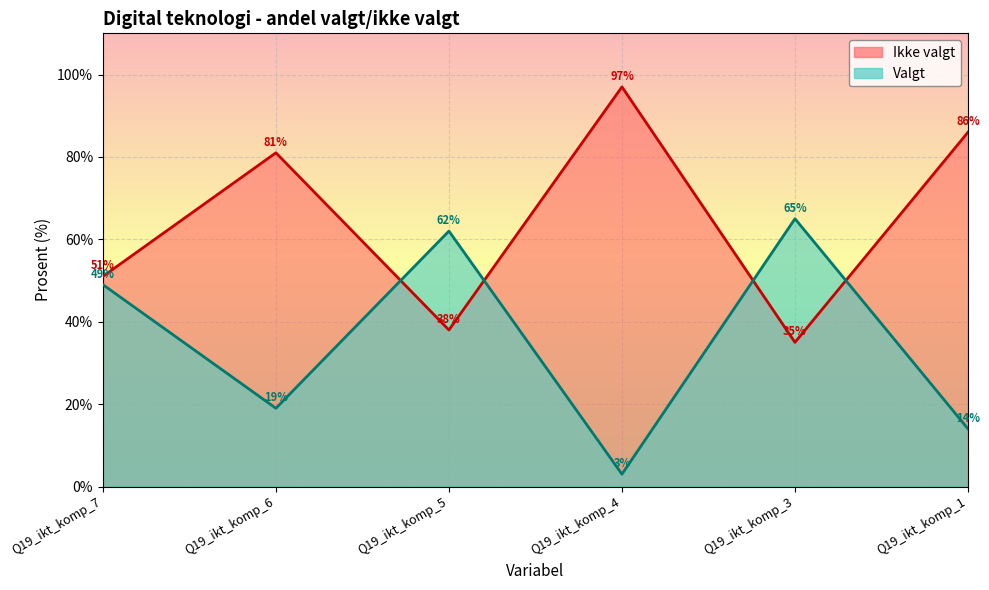

Which has a higher value, Q19_ikt_komp_4 or Q19_ikt_komp_7?

Q19_ikt_komp_4